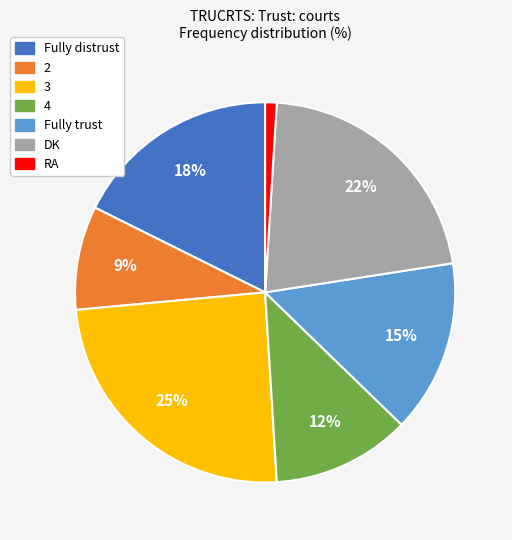

Rank the categories by value from lowest to highest.

RA, 2, 4, Fully trust, Fully distrust, DK, 3